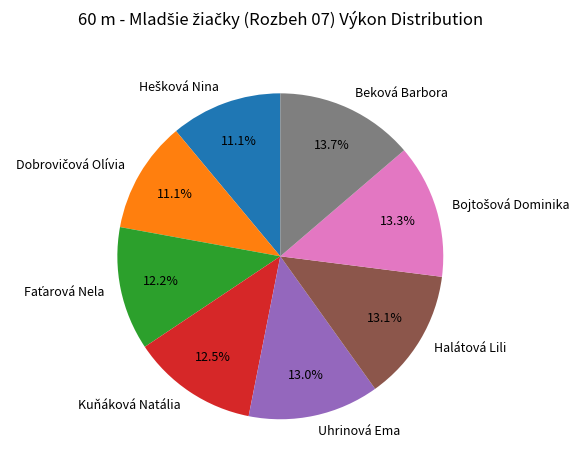

Count the number of slices in the pie.

8